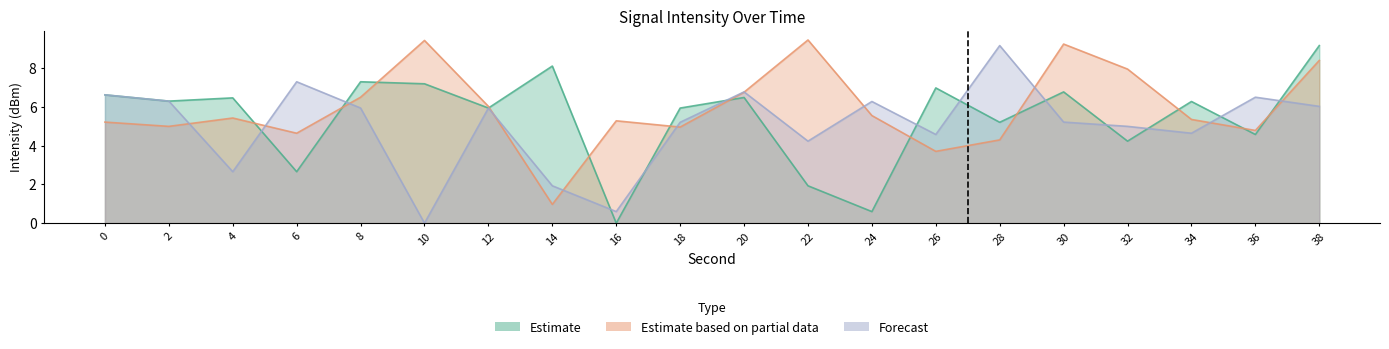

At which category does the chart reach its minimum across all series?

16